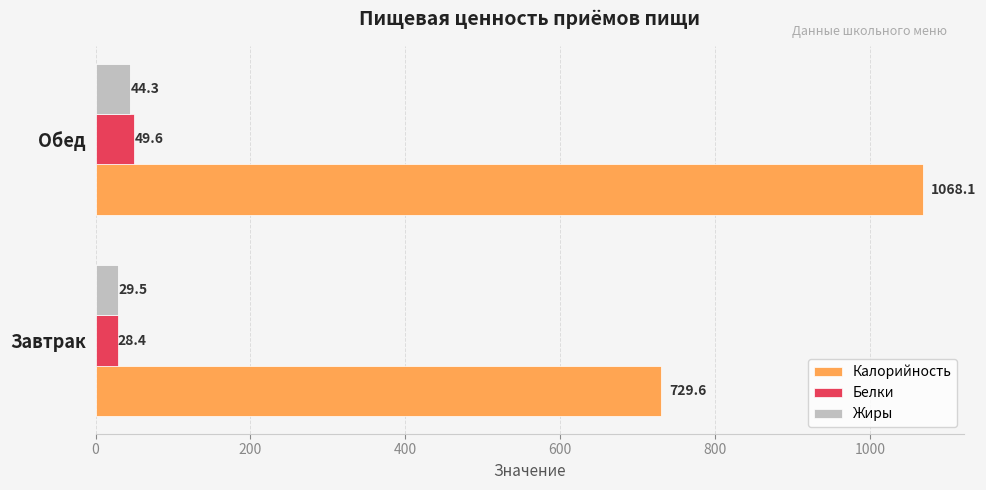

List the series in order of their peak value, lowest first.

Жиры, Белки, Калорийность